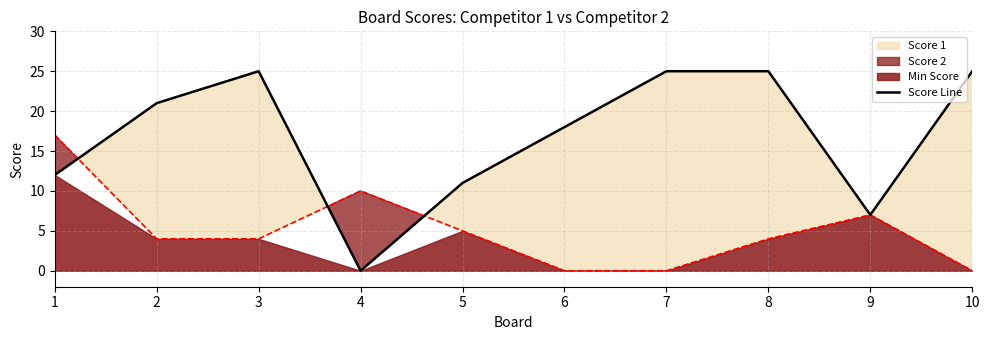

At which category does the data reach its first local valley?

4